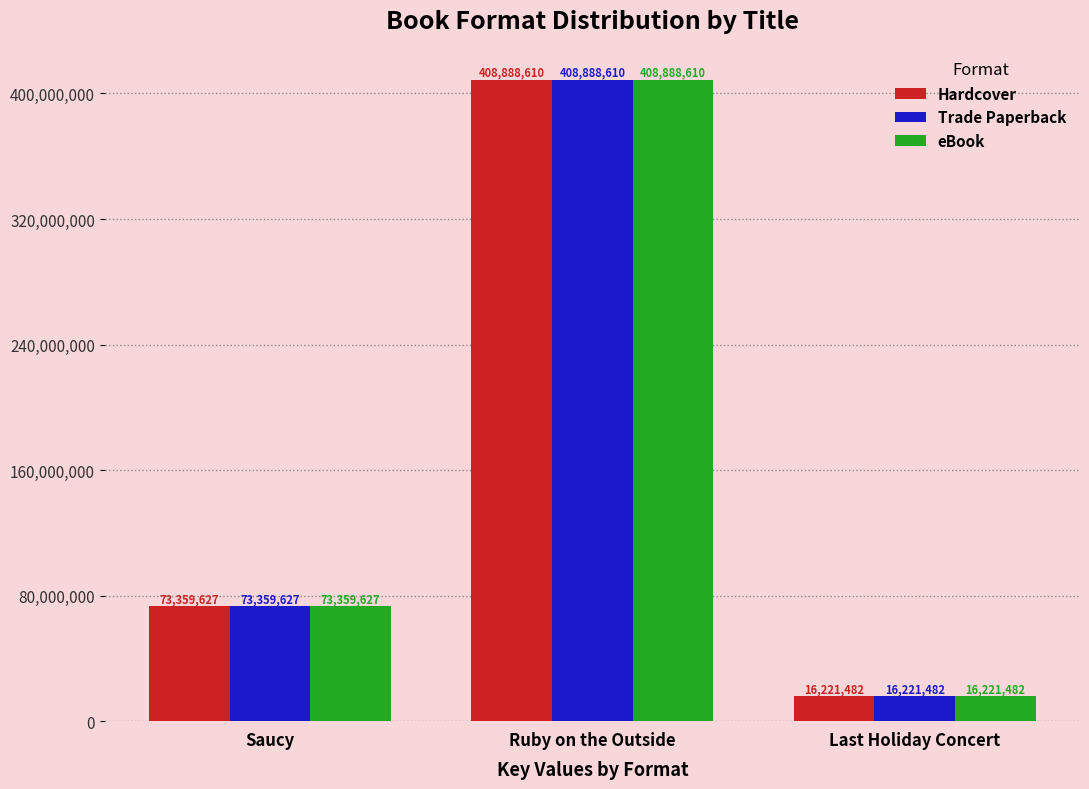

What is the difference between the maximum and minimum values in the Trade Paperback series?

392667128